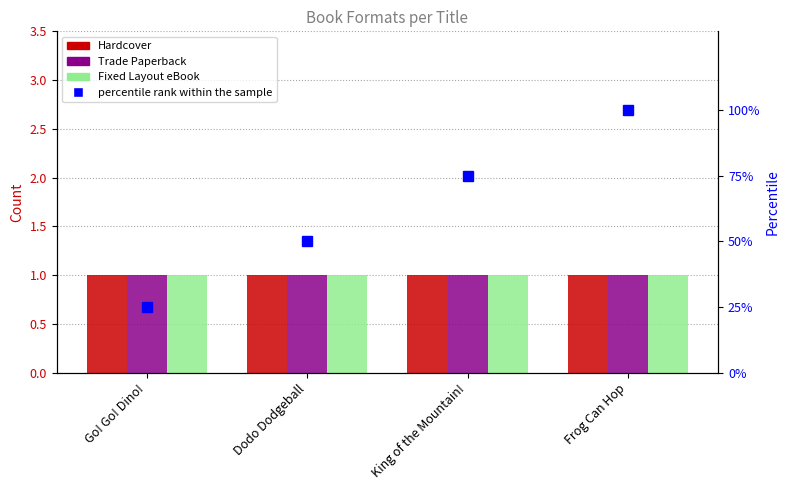

Reading right to left, what are all the values shown in this chart?

Hardcover: 1	1	1	1
Trade Paperback: 1	1	1	1
Fixed Layout eBook: 1	1	1	1
percentile rank within the sample: 100	75	50	25